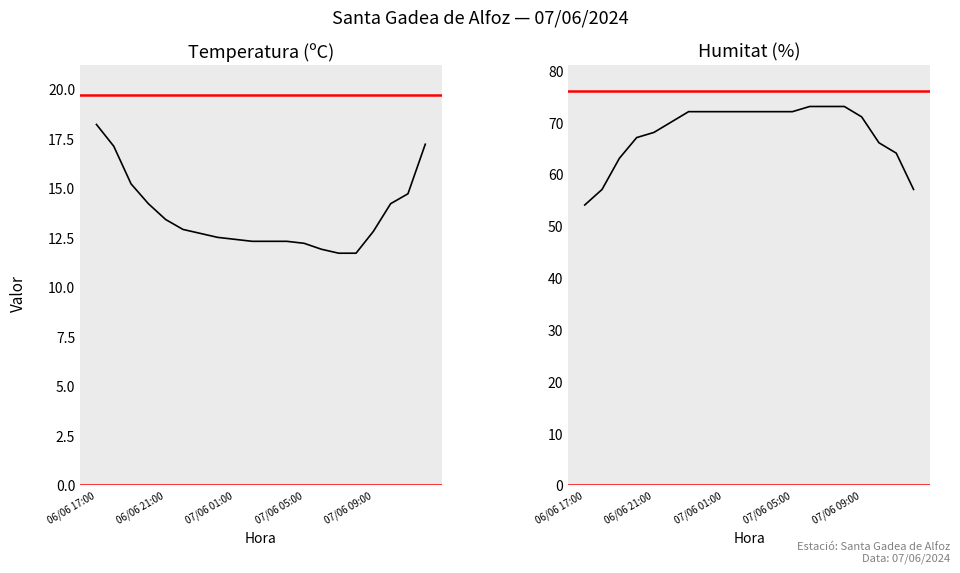

True or false: Humitat (%) and Temperatura (ºC) cross at least once.

False